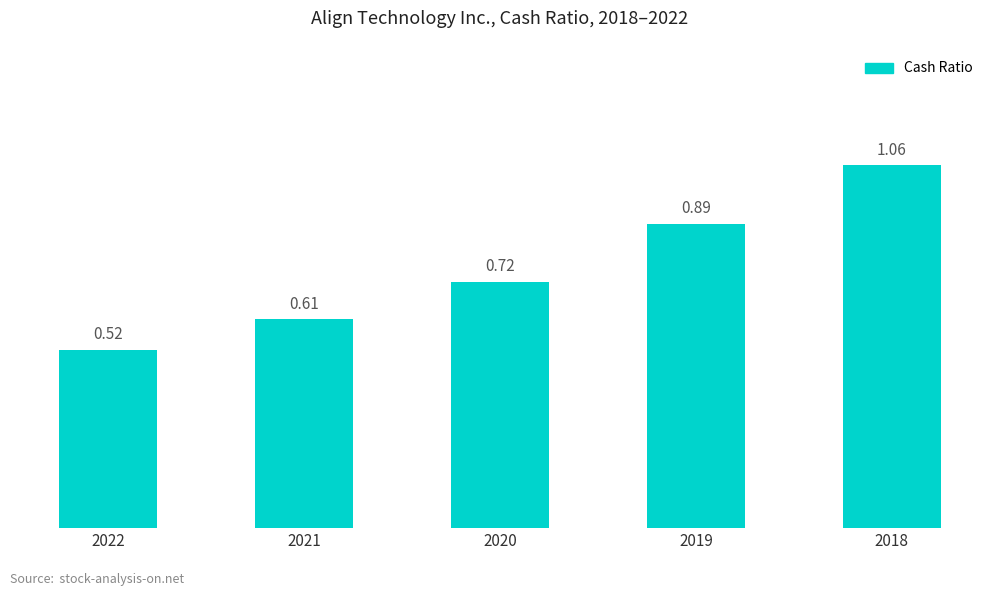

What is the sum of the values at 2020 and 2021?

1.3